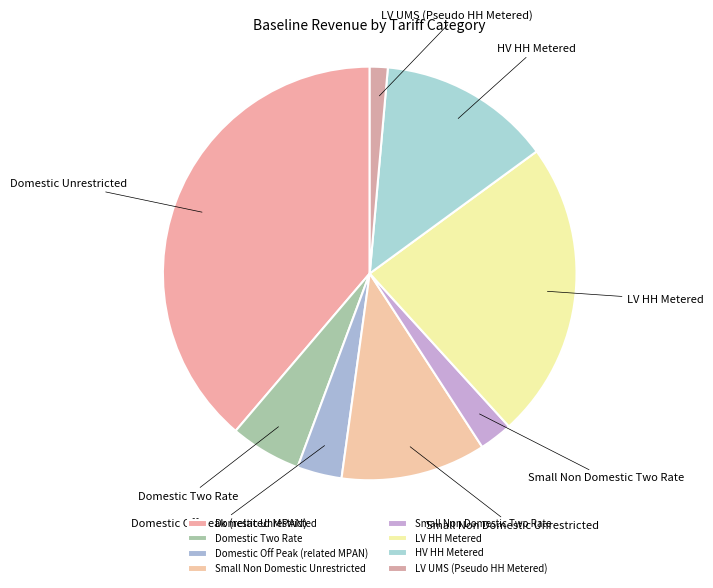

How many slices are in this pie chart?

8